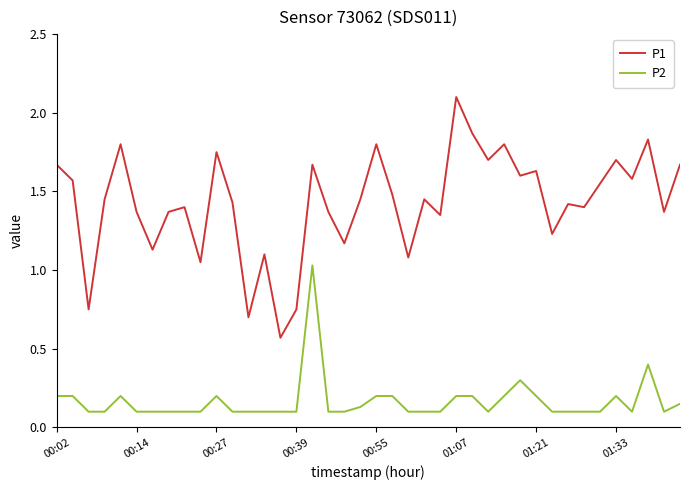

Which series has the largest range (max minus min)?

P1